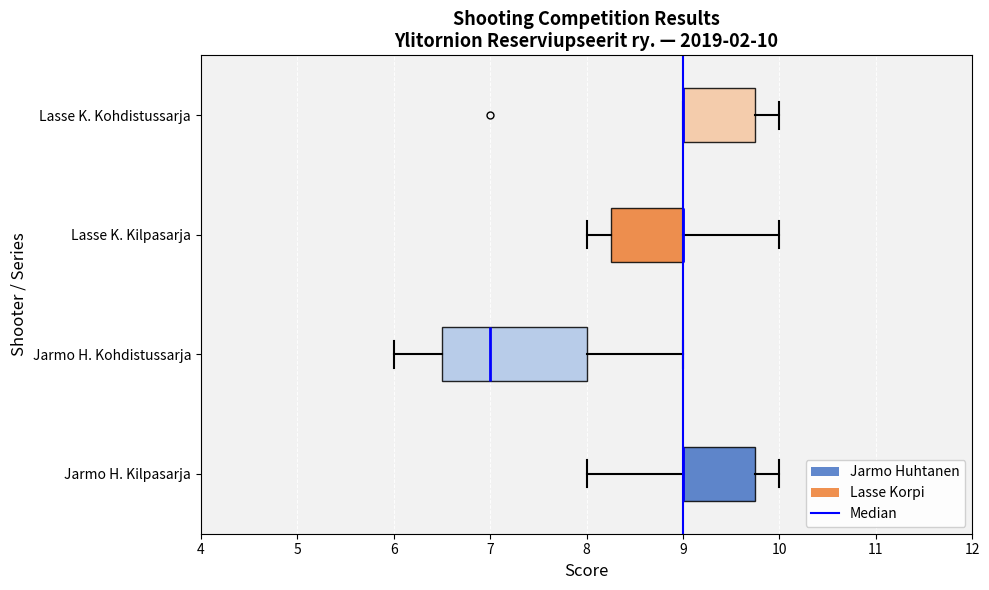

Which box is the widest, from its left edge to its right edge?

Jarmo H. Kohdistussarja